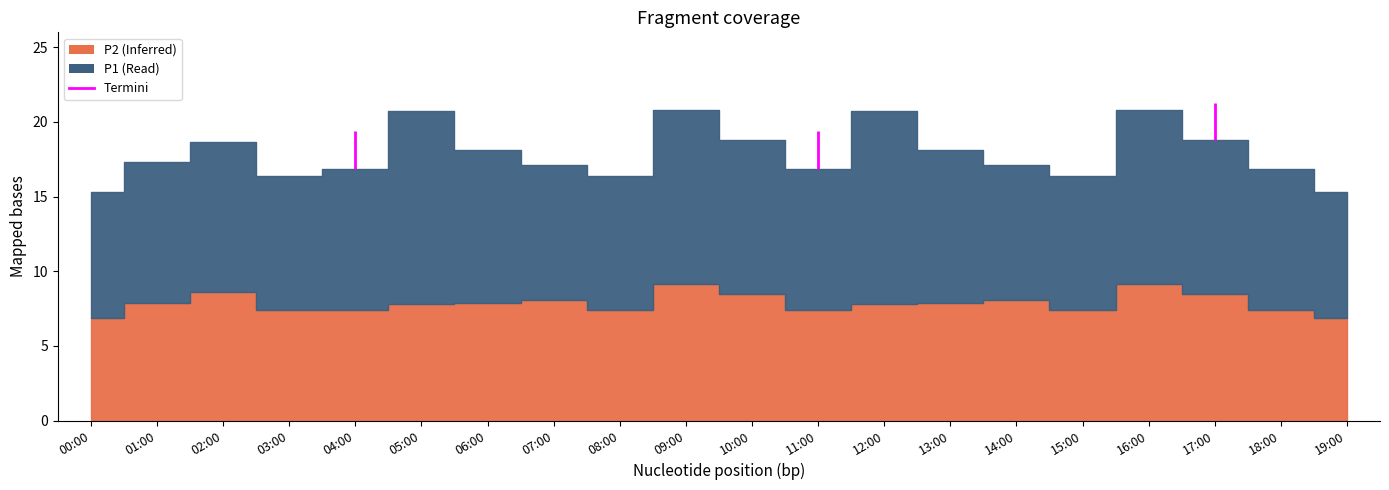

Reading left to right, transcribe all the data shown in this chart.

P1: 8.4	9.4	10.0	9.0	9.4	12.9	10.3	9.0	9.0	11.6	10.3	9.4	12.9	10.3	9.0	9.0	11.6	10.3	9.4	8.4
P2: 6.9	7.9	8.6	7.4	7.4	7.8	7.9	8.1	7.4	9.2	8.5	7.4	7.8	7.9	8.1	7.4	9.2	8.5	7.4	6.9